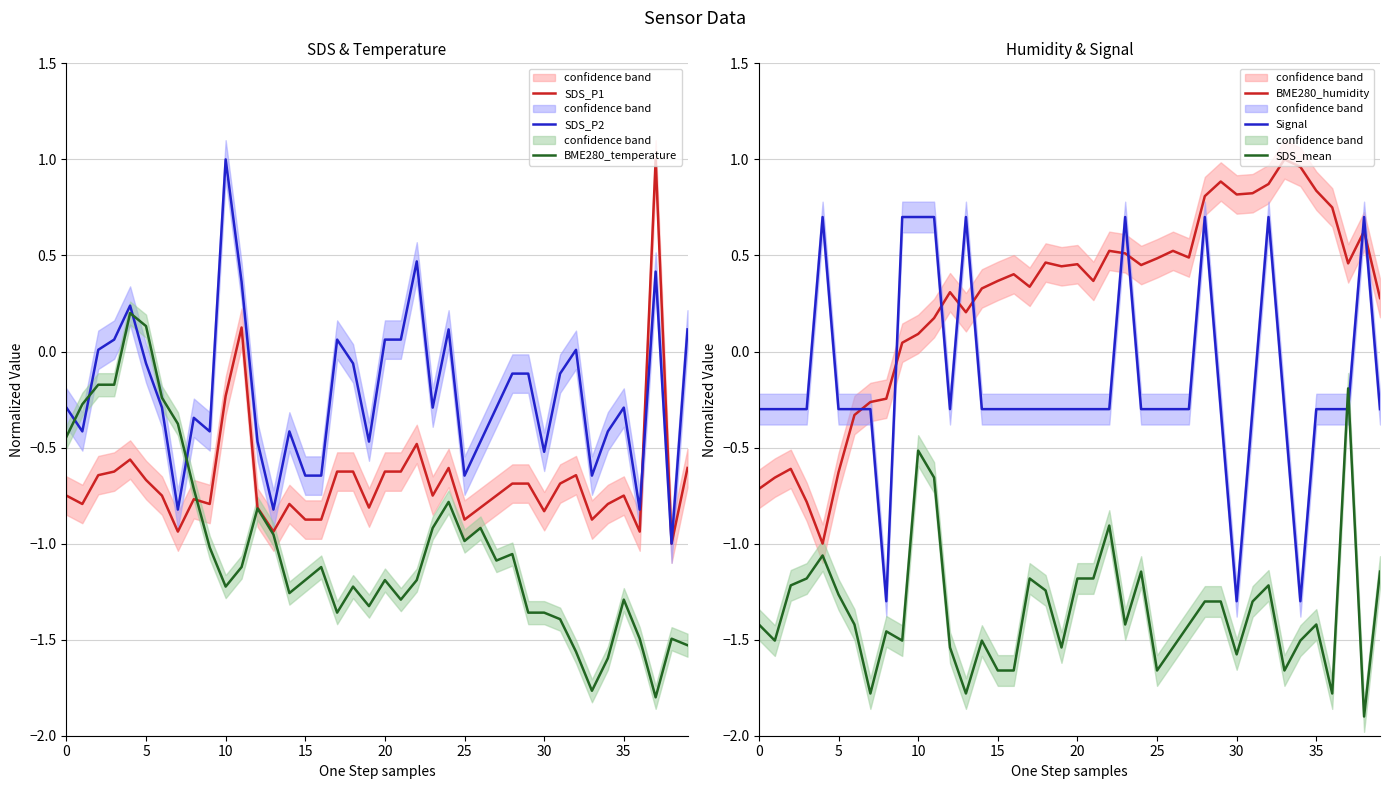

Is it true that SDS_P1 equals -0.7 at 5?

True